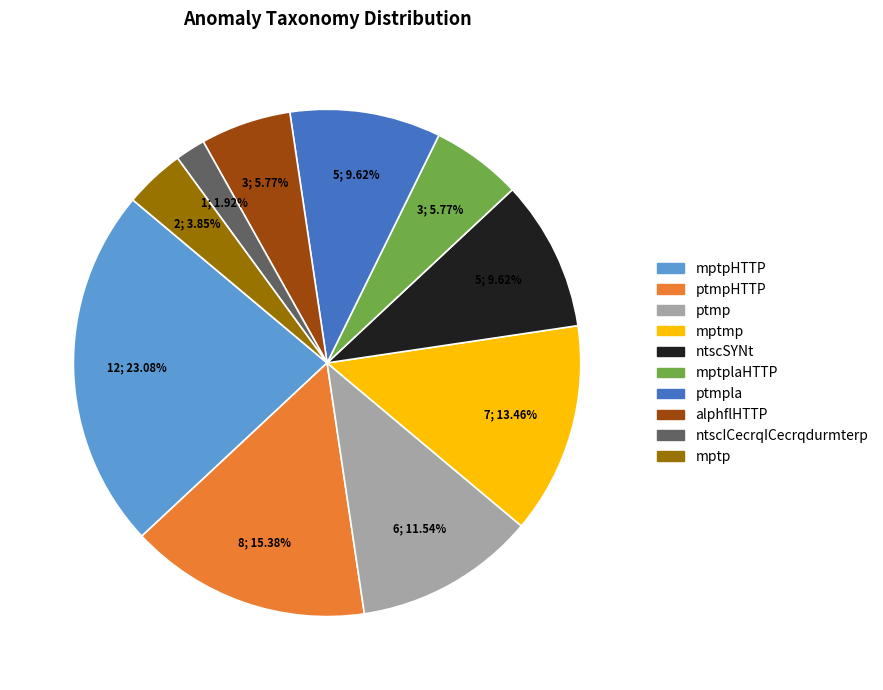

Is there a majority slice in this chart?

No